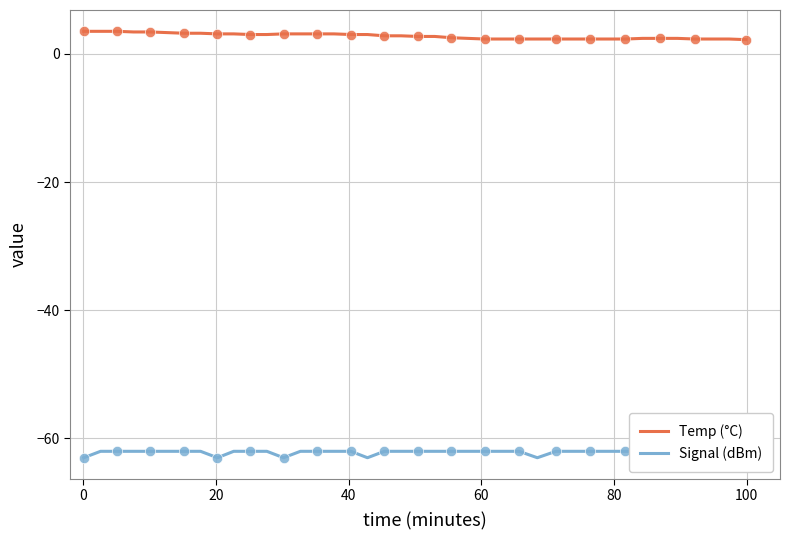

What are all the series names shown in the legend?

Temp (°C), Signal (dBm)